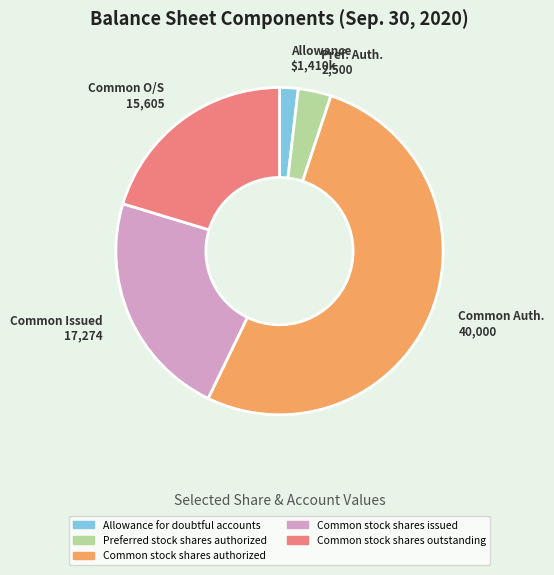

Do Preferred stock shares authorized and Allowance for doubtful accounts together represent more than half of the pie?

No